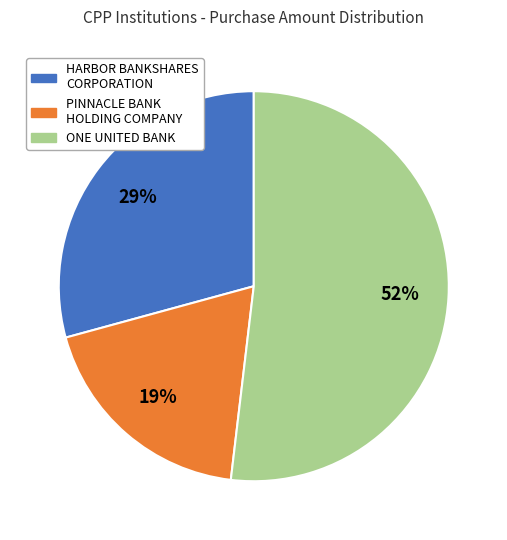

Which has a higher value, PINNACLE BANK HOLDING COMPANY or HARBOR BANKSHARES CORPORATION?

HARBOR BANKSHARES CORPORATION